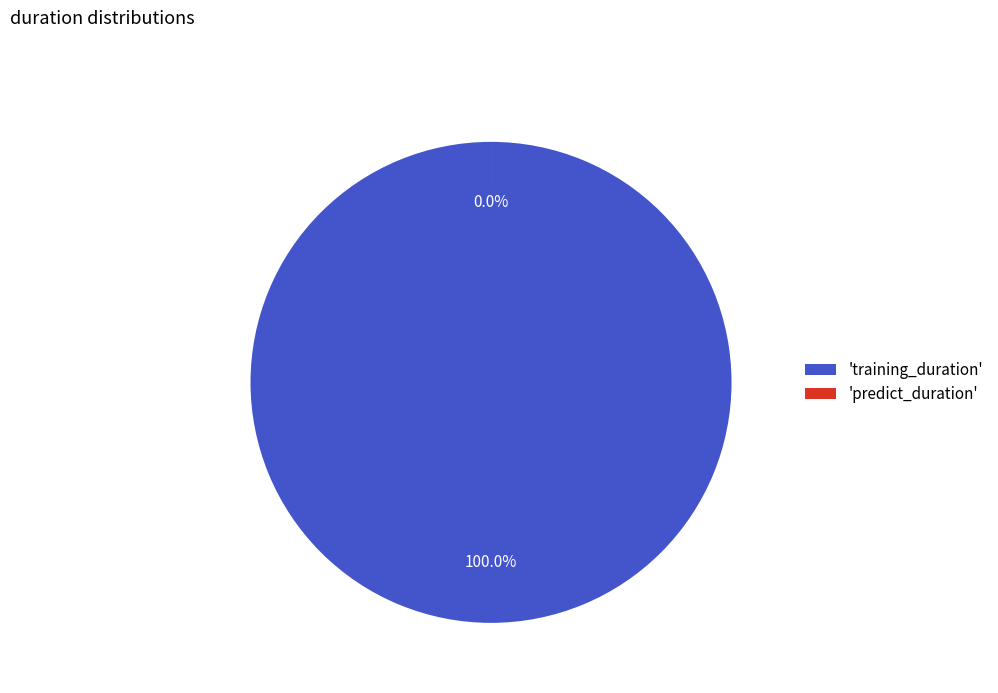

Rank the categories by value from lowest to highest.

predict_duration, training_duration